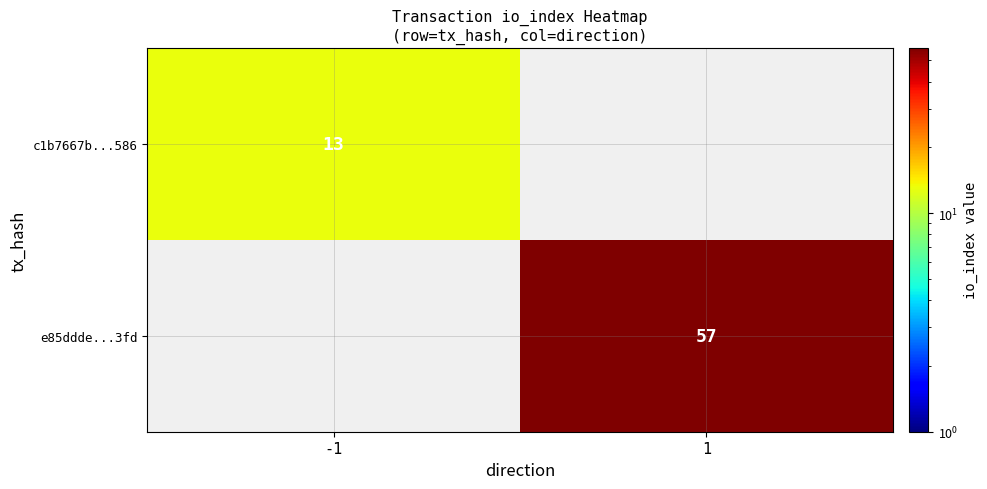

What is the greatest value displayed?

57.0